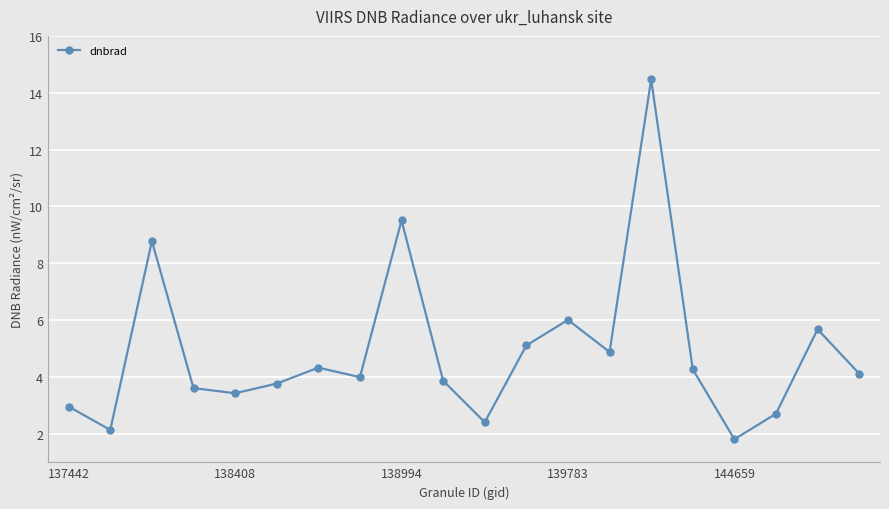

How many data points does each series have?

20